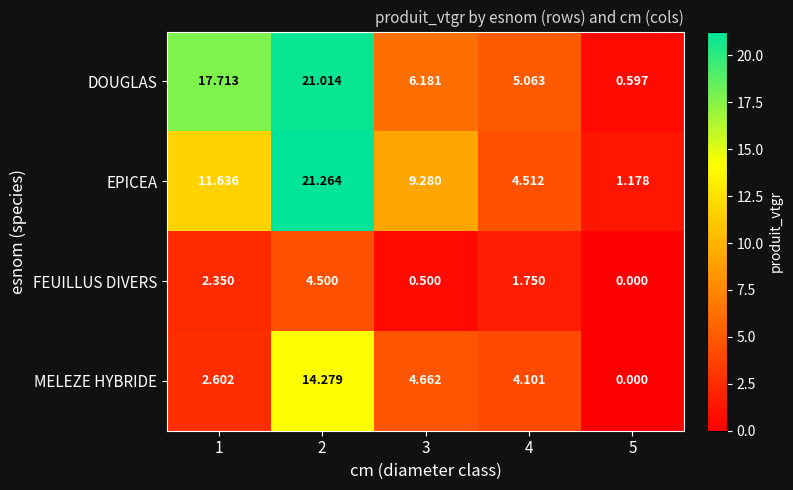

Rank the series by their maximum value, from lowest to highest.

FEUILLUS DIVERS, MELEZE HYBRIDE, DOUGLAS, EPICEA